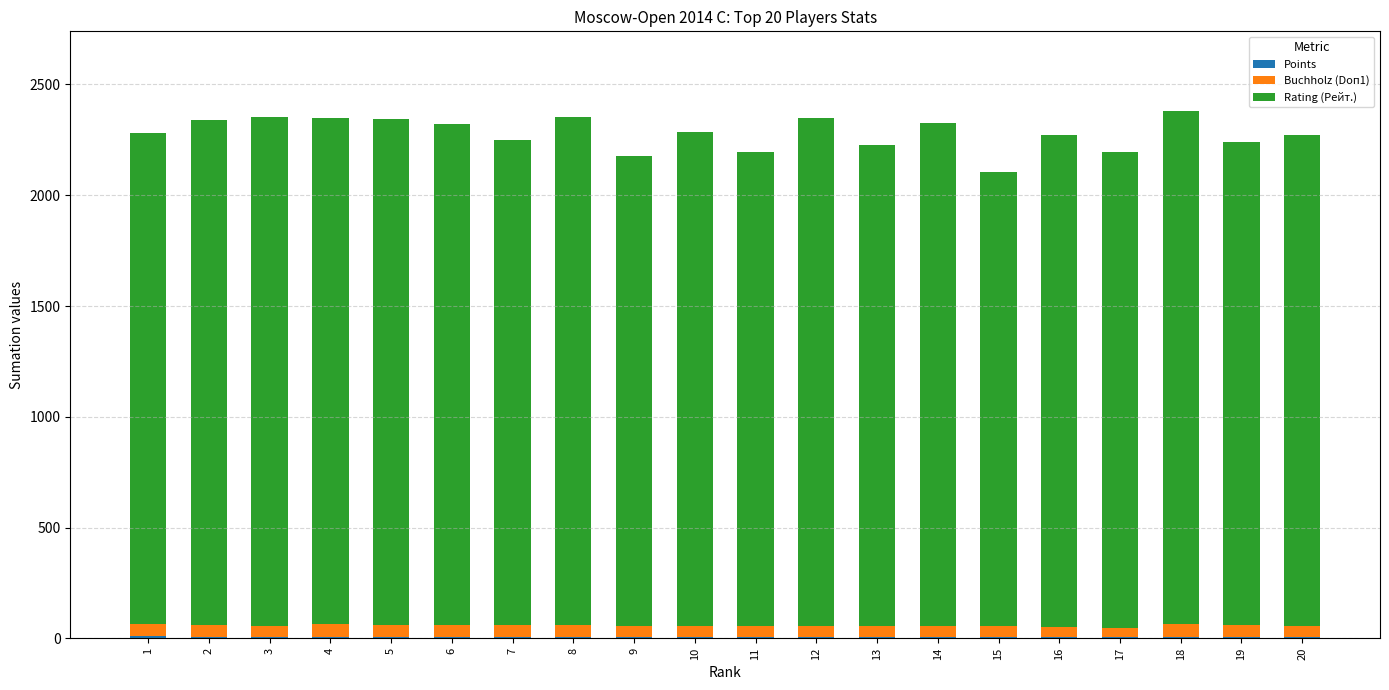

Are the bars horizontal?

No